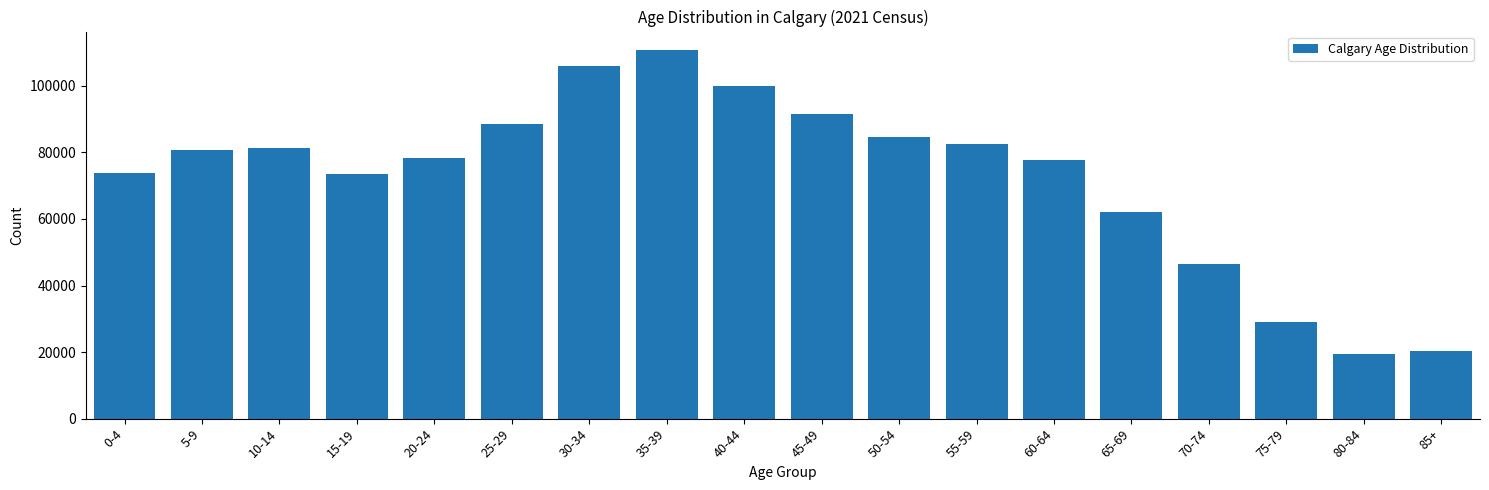

The value at 5-9 is 80585. True or false?

True